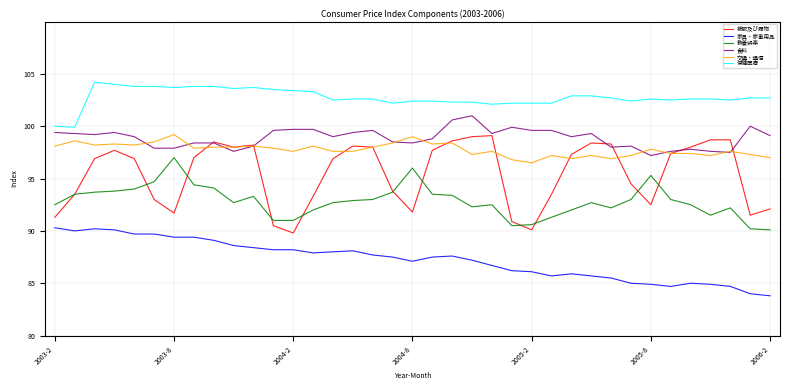

Which series has the largest total across all categories?

保健医療